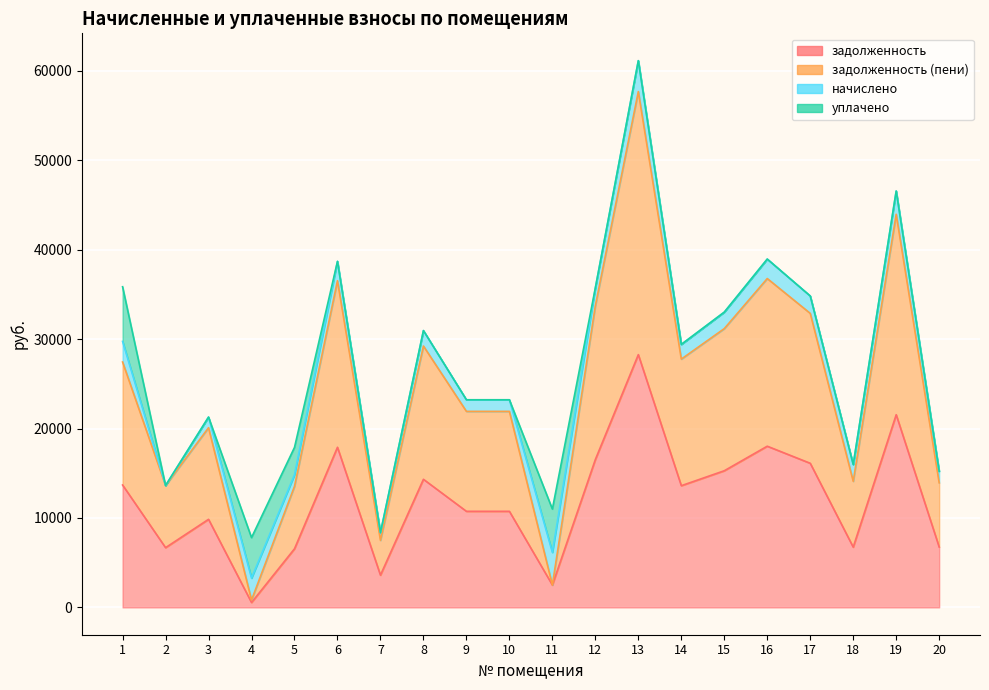

How many categories are shown in the chart?

20